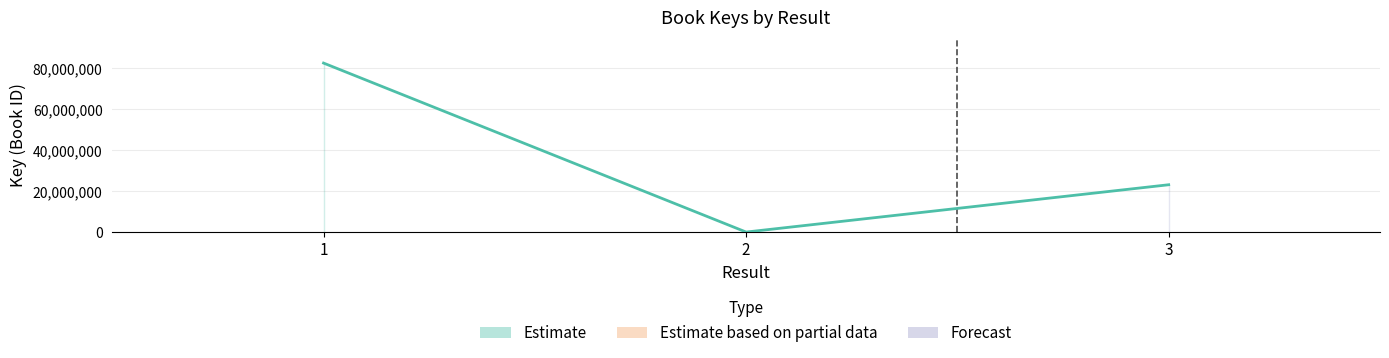

What is the difference between the maximum and minimum values?

82533568